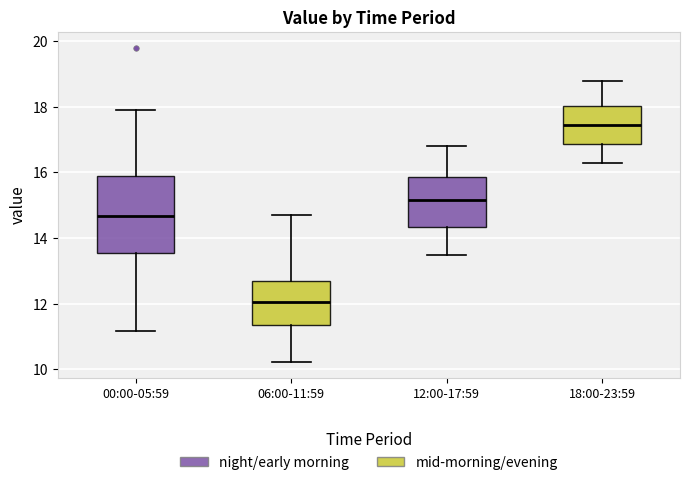

Where does the lower whisker of the box for 12:00-17:59 end on the y-axis? The values are not printed on the chart, so give them approximately, as read against the axis.

13.6